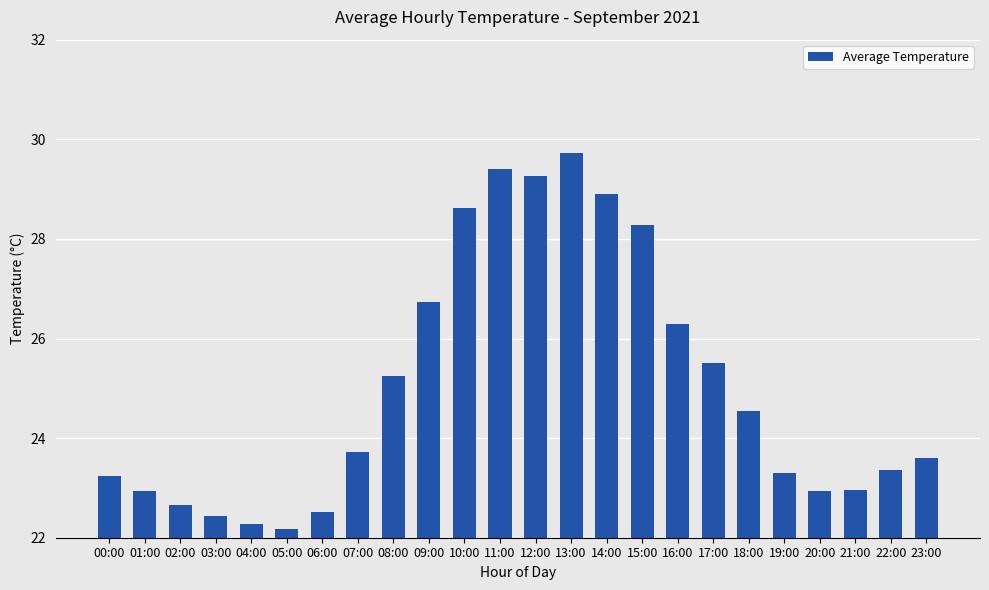

How many data points does each series have?

24